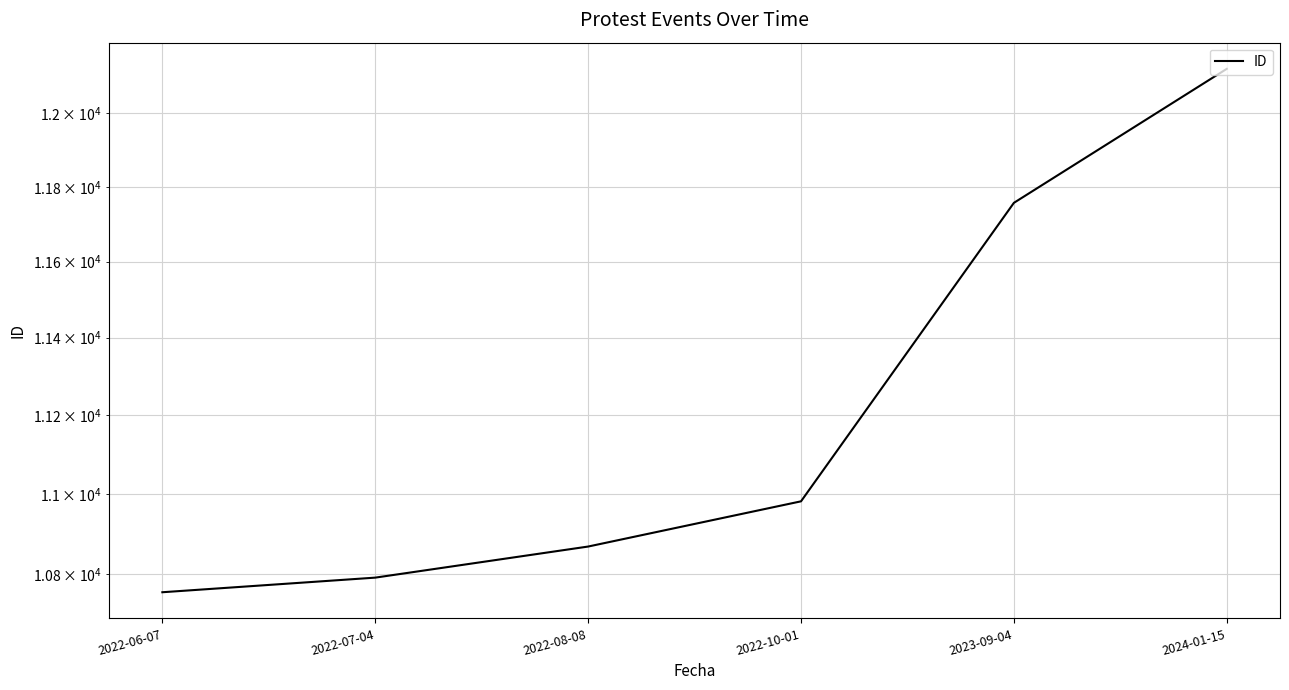

What is the difference between the values at 2022-06-07 and 2022-08-08?

113